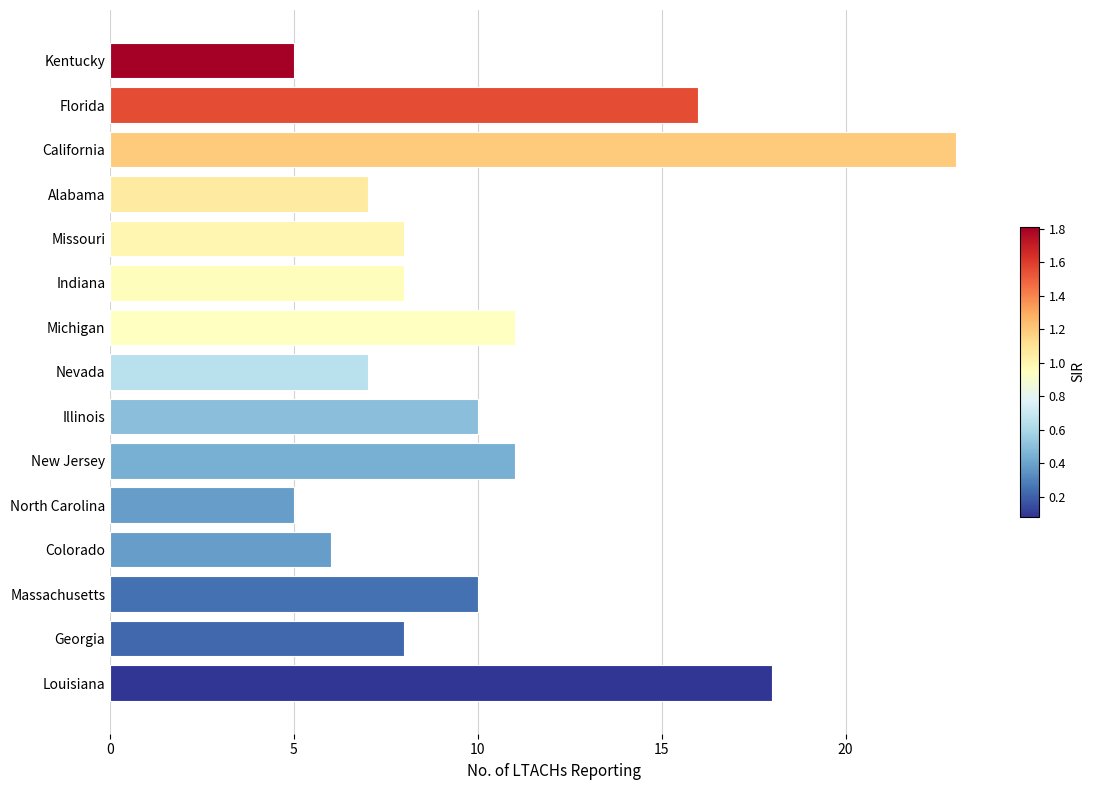

What is the minimum value shown in the chart?

5